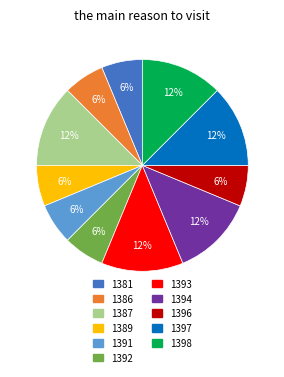

To the nearest percent, what portion does 1391 represent?

6%